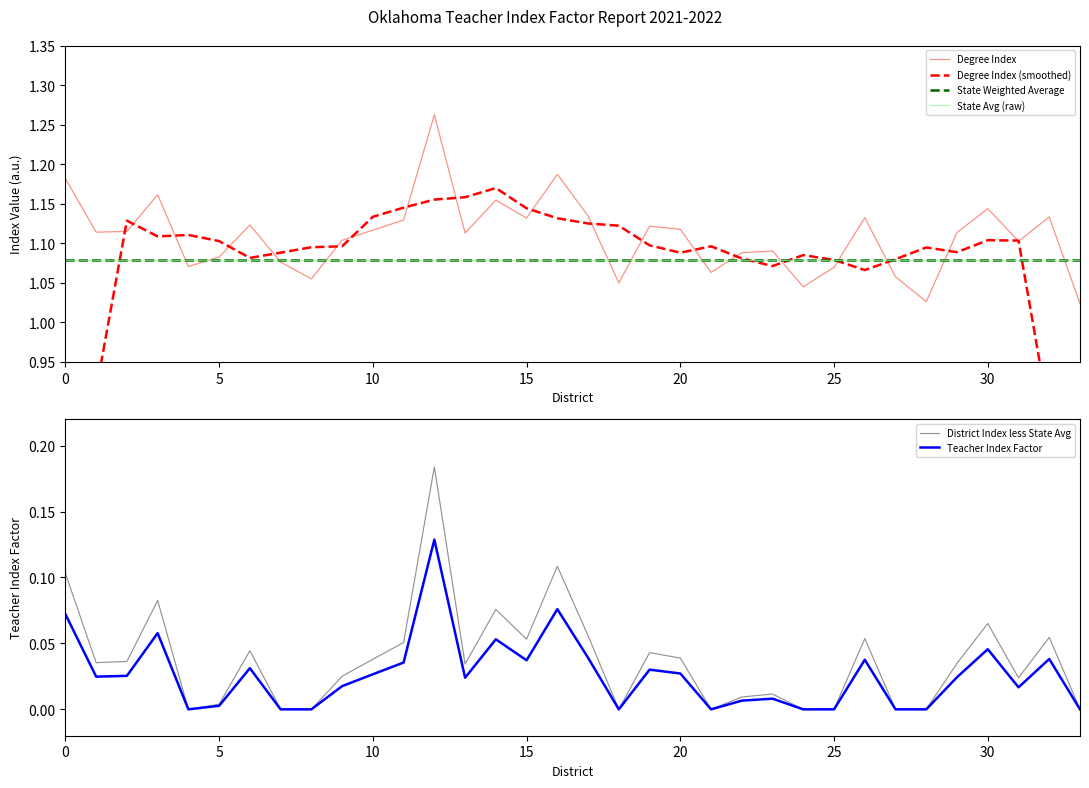

The District Index less State Avg series shows 0.1 at 20. True or false?

False